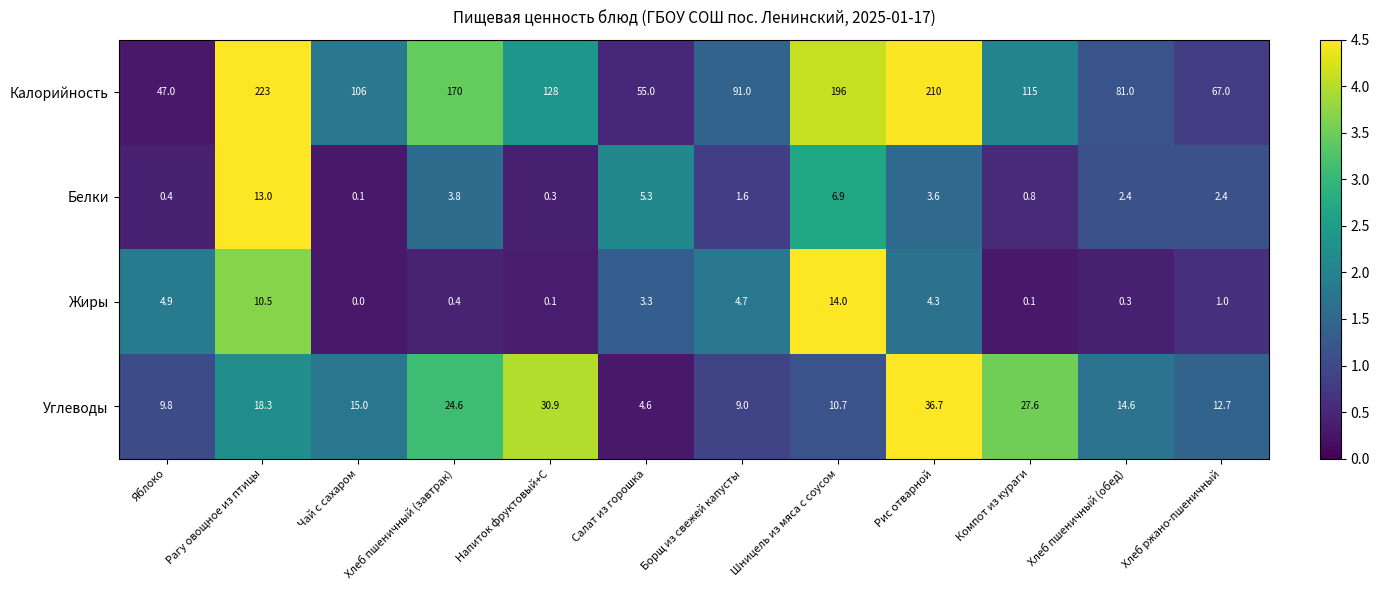

Which series has the widest spread of values?

Калорийность